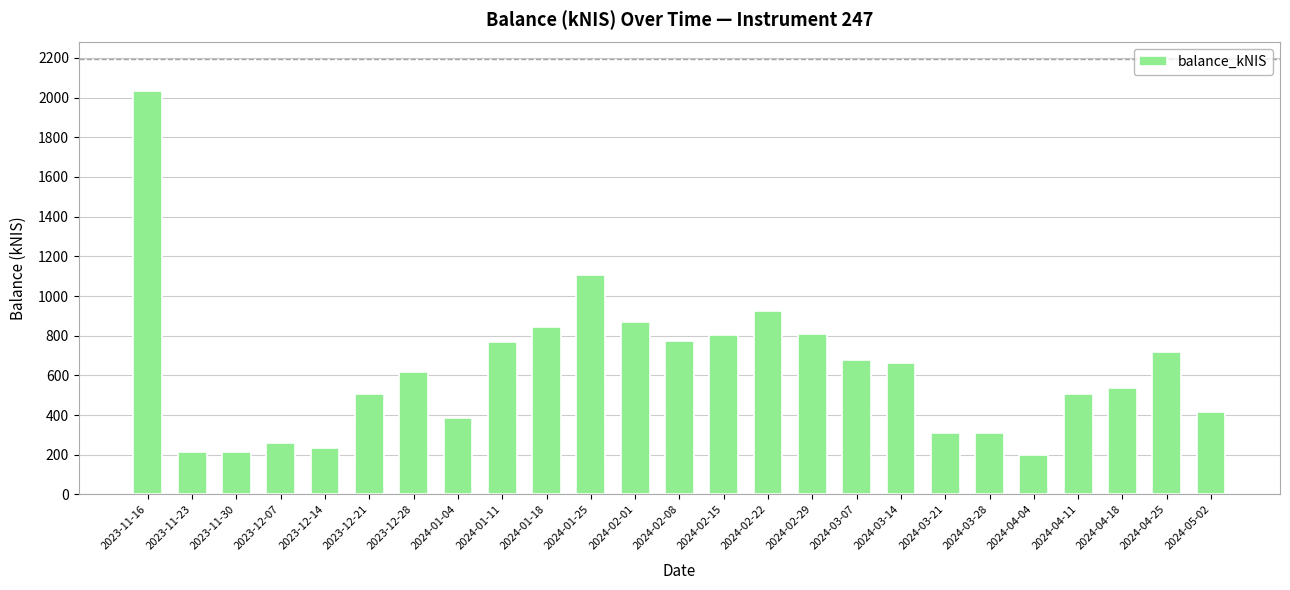

What value does the data have at 2024-02-22?

925.9